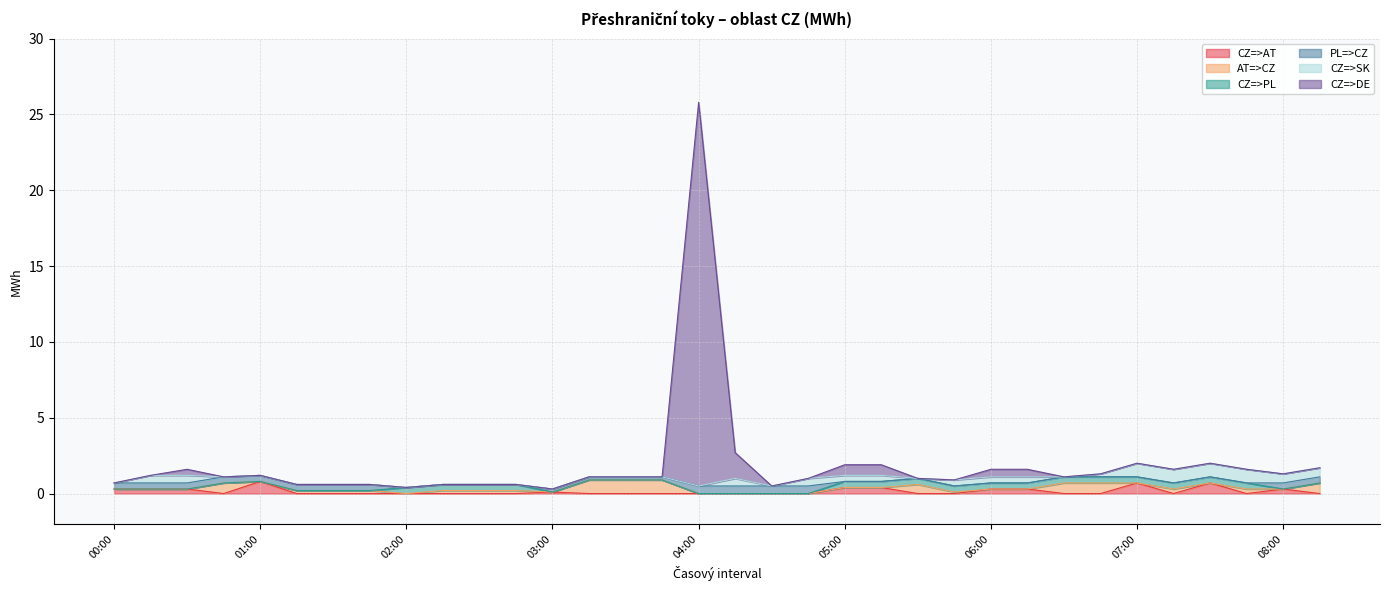

Is the value of CZ=>DE at 03:30 greater than the value of PL=>CZ at 06:15?

No